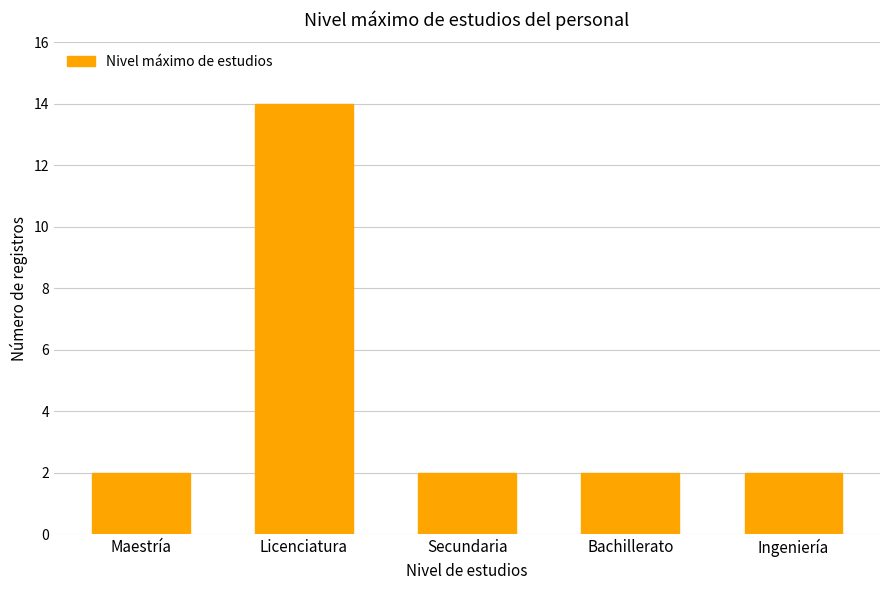

What is the minimum value shown in the chart?

2